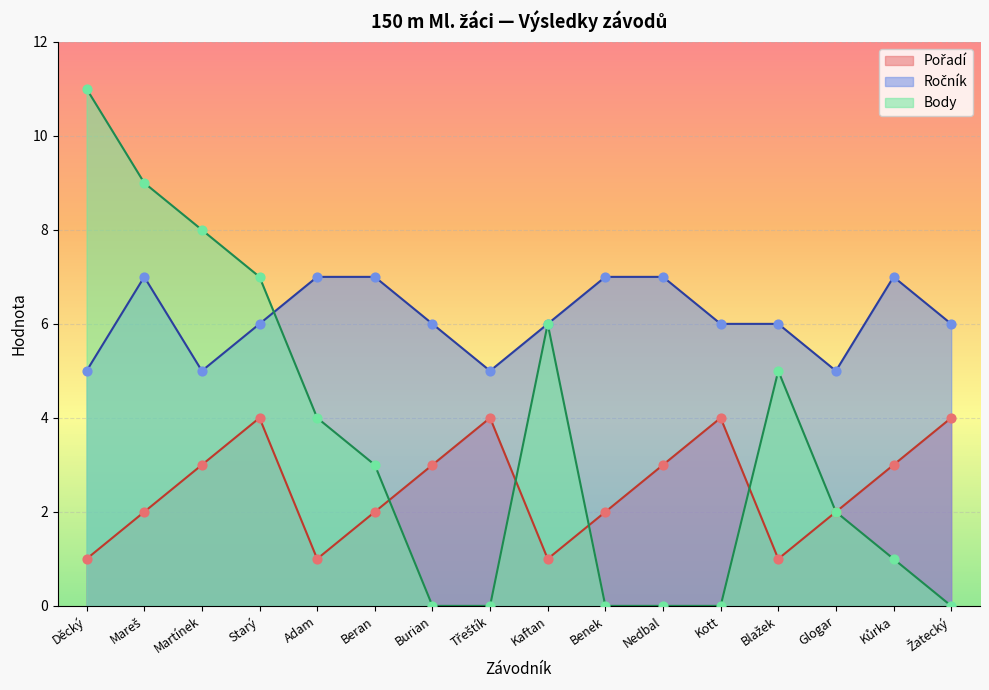

What are all the series names shown in the legend?

Pořadí, Ročník, Body